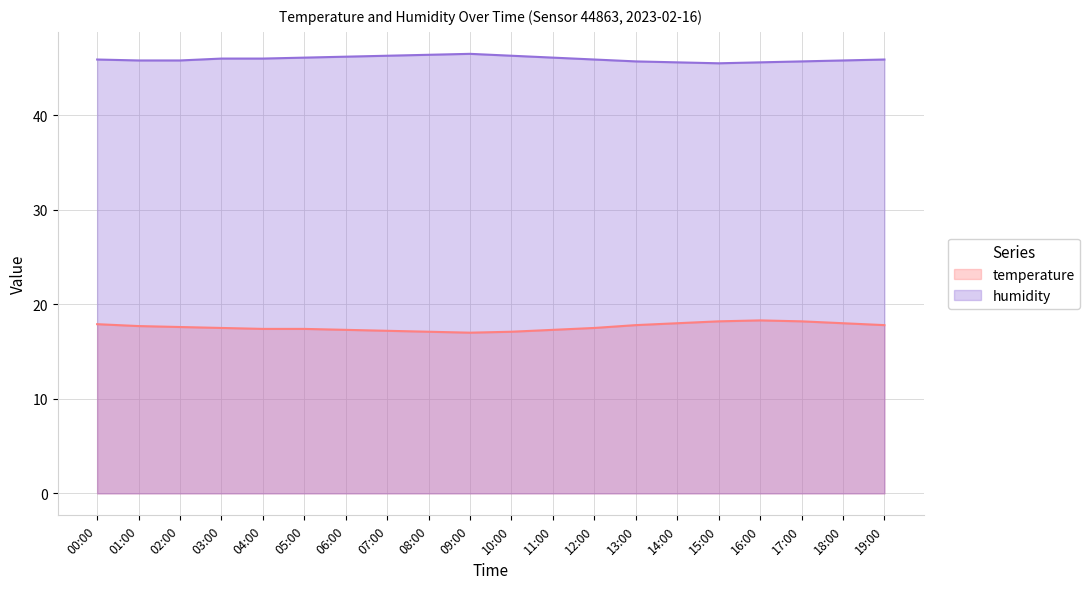

What is the difference between the humidity values at 08:00 and 18:00?

0.6